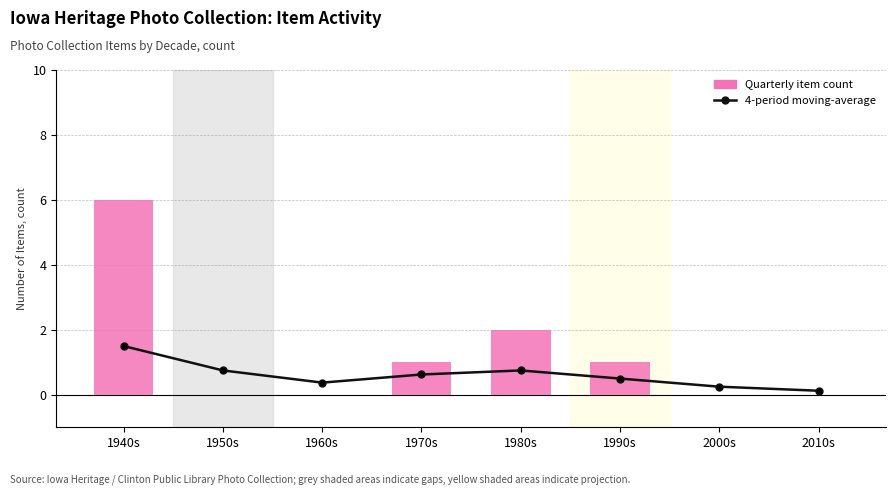

Is the value of 4-period moving-average at 1950s greater than the value of Quarterly item count at 1970s?

No